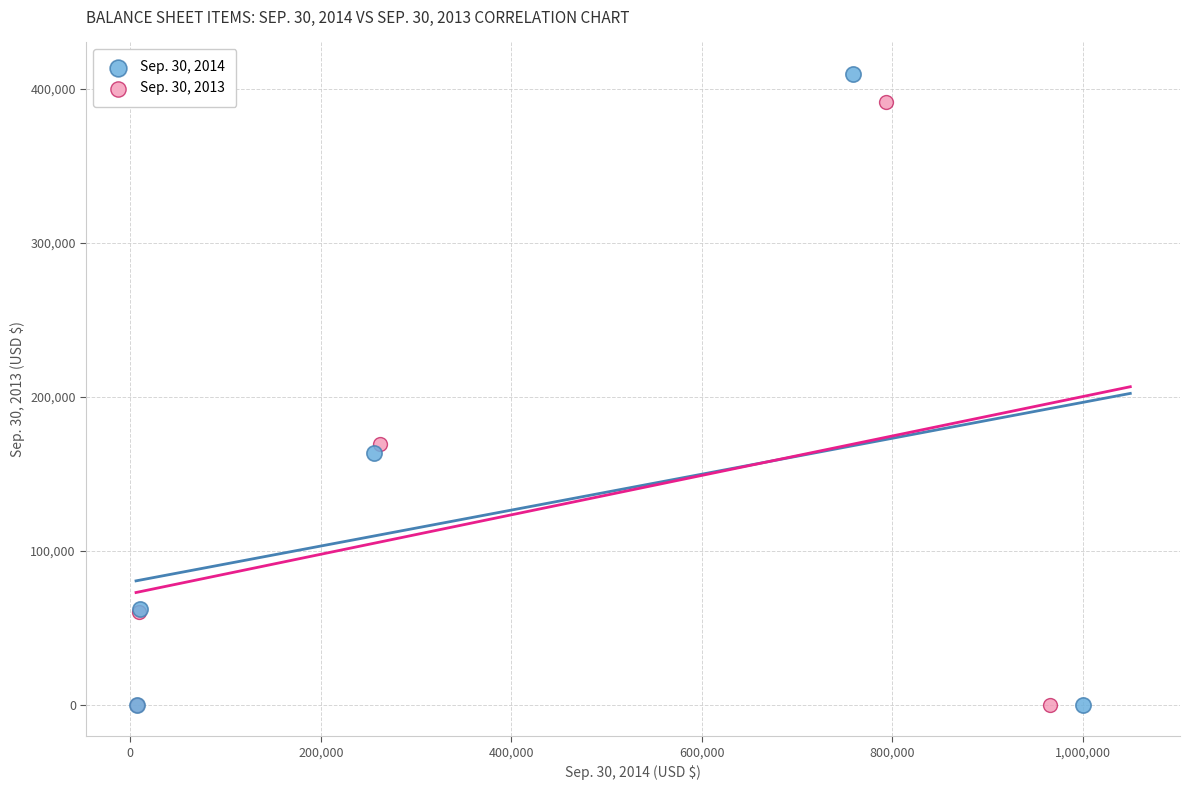

Which series contains the highest Y value?

Sep. 30, 2014